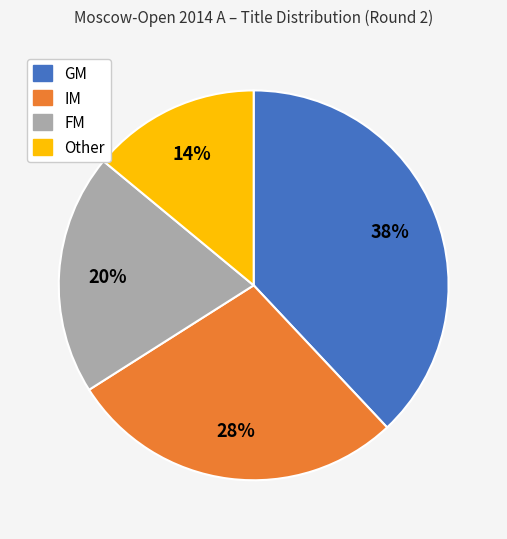

To the nearest percent, what is the difference between the Other and FM slice percentages?

6%